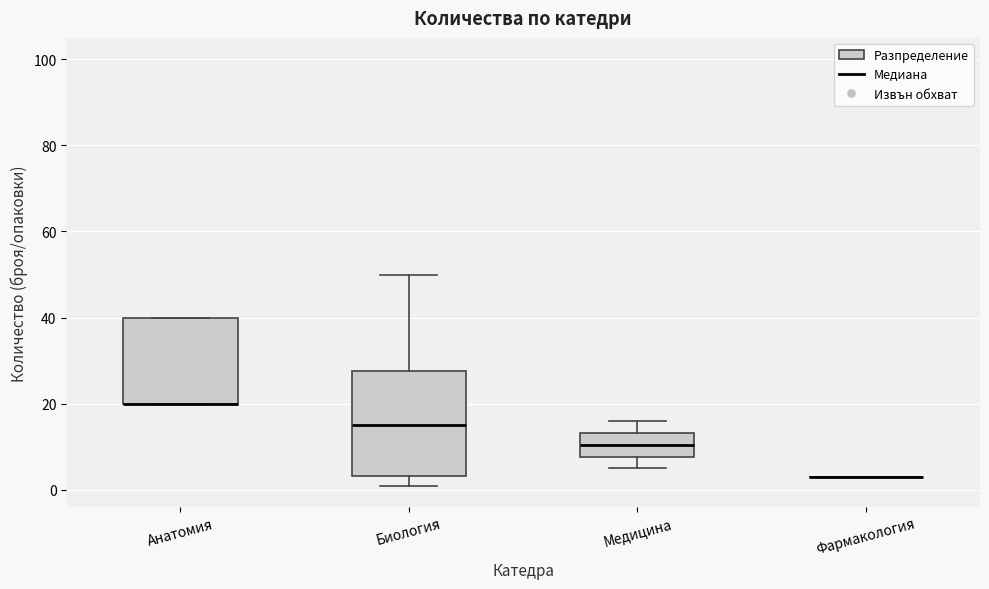

Reading left to right, transcribe this box plot: for each box, give where its median line is, the range the box spans, and where its two whiskers end, as read against the y-axis. The values are not printed on the chart, so give them approximately, as read against the axis.

Анатомия: median 20 (drawn on the box's lower edge), box 20 to 40, whiskers 20 to 40
Биология: median 16, box 4 to 28, whiskers 2 to 50
Медицина: median 10, box 8 to 14, whiskers 6 to 16
Фармакология: box collapsed to a line at 4, whiskers 4 to 4